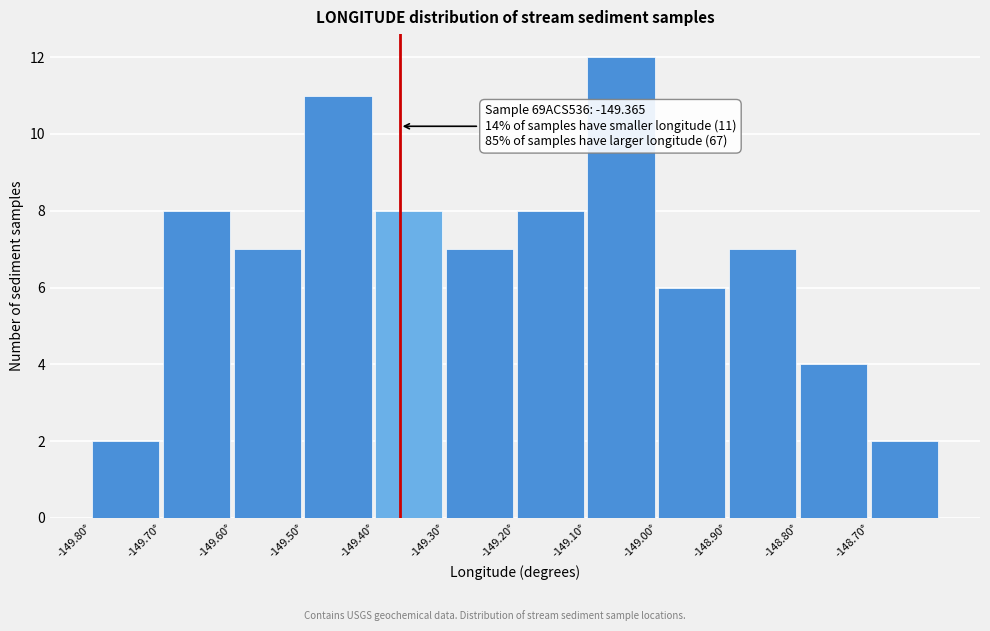

Which range on the x-axis has the tallest bar?

-149.1 to -149.0